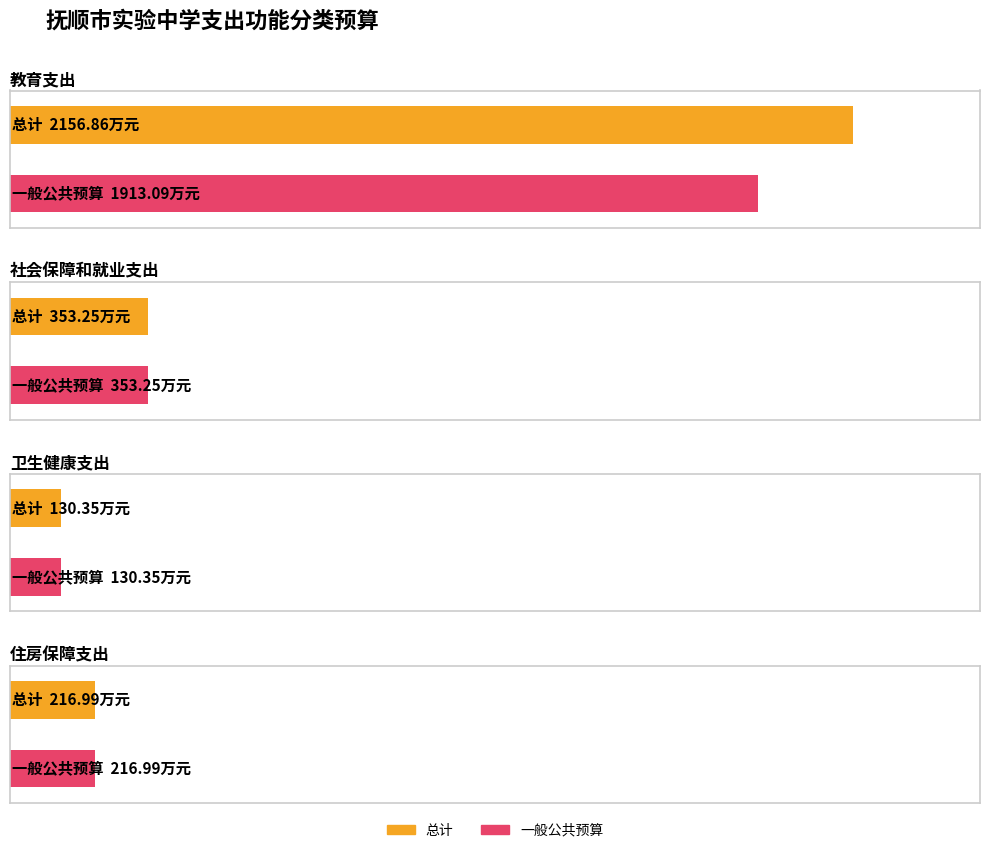

Which series has the widest spread of values?

总计